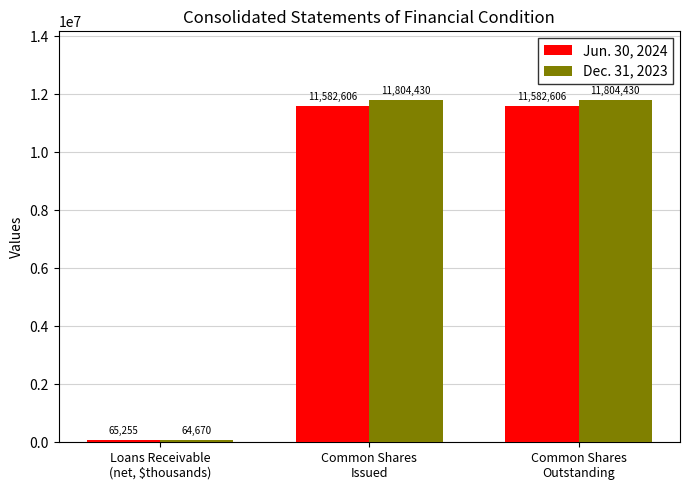

Reading left to right, list all the values displayed in this chart.

Jun. 30, 2024: Loans Receivable
(net, $thousands)=65255	Common Shares
Issued=11582606	Common Shares
Outstanding=11582606
Dec. 31, 2023: Loans Receivable
(net, $thousands)=64670	Common Shares
Issued=11804430	Common Shares
Outstanding=11804430